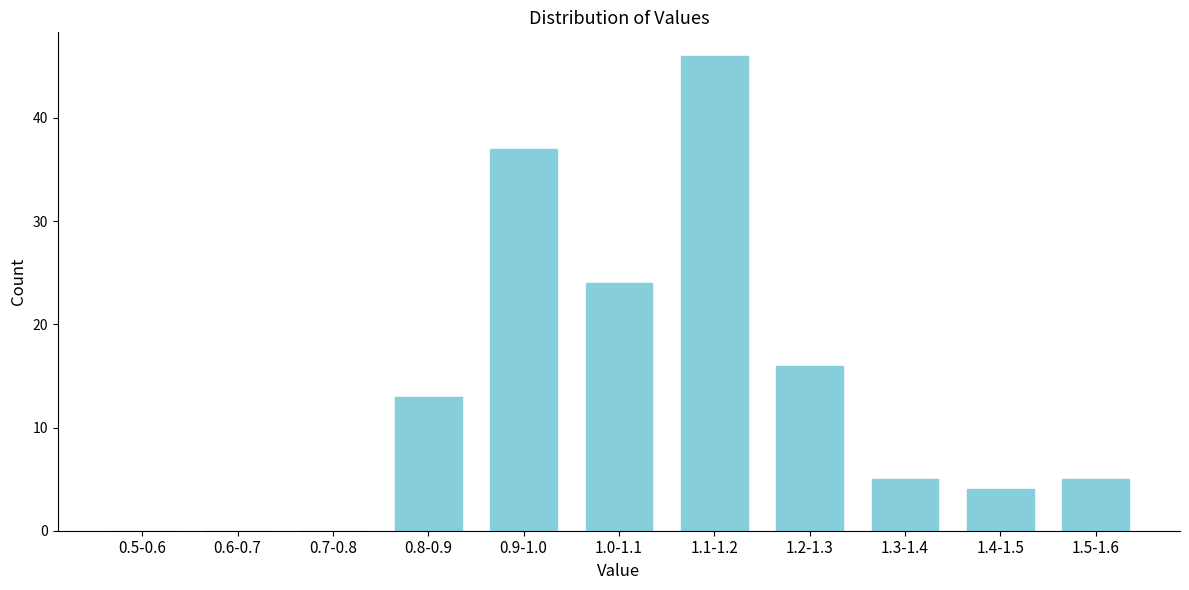

Reading left to right, what are all the values shown in this chart?

0.5-0.6=0	0.6-0.7=0	0.7-0.8=0	0.8-0.9=13	0.9-1.0=37	1.0-1.1=24	1.1-1.2=46	1.2-1.3=16	1.3-1.4=5	1.4-1.5=4	1.5-1.6=5